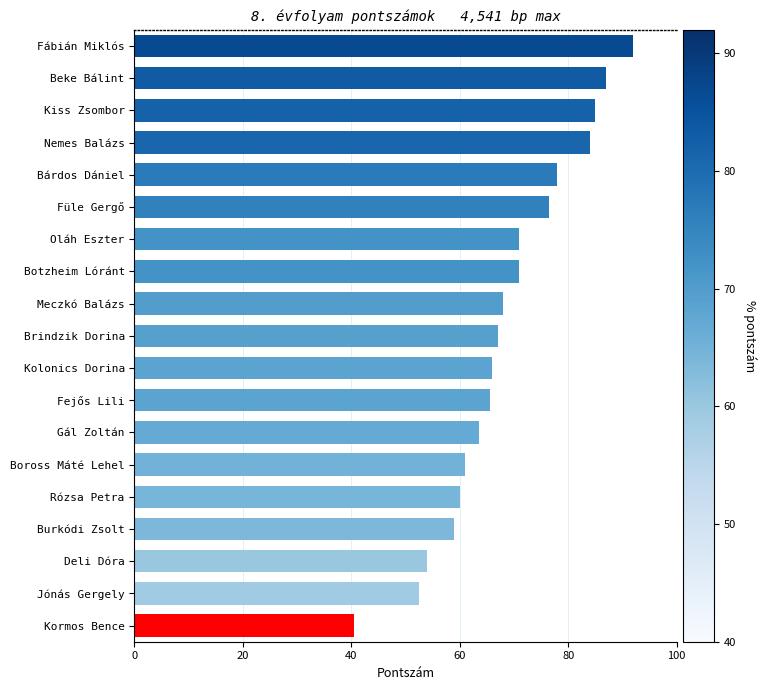

What is the difference between the maximum and minimum values?

51.5